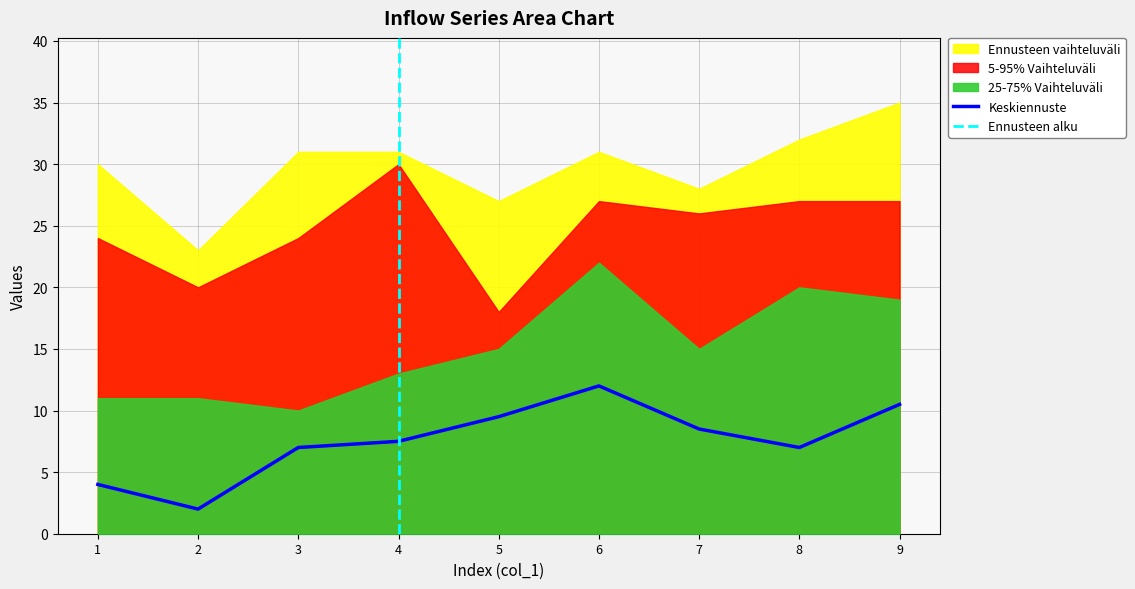

The Keskiennuste series shows 2.6 at 3. True or false?

False